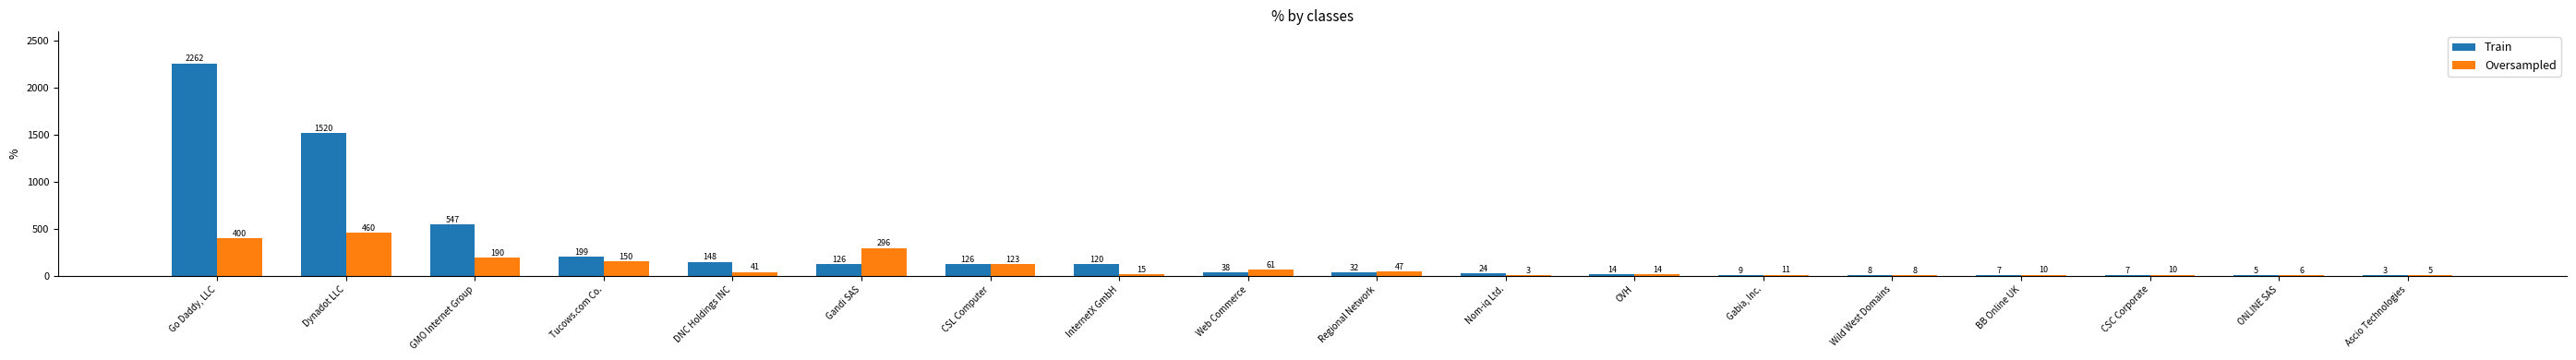

What is the total value across all series at Gandi SAS?

422